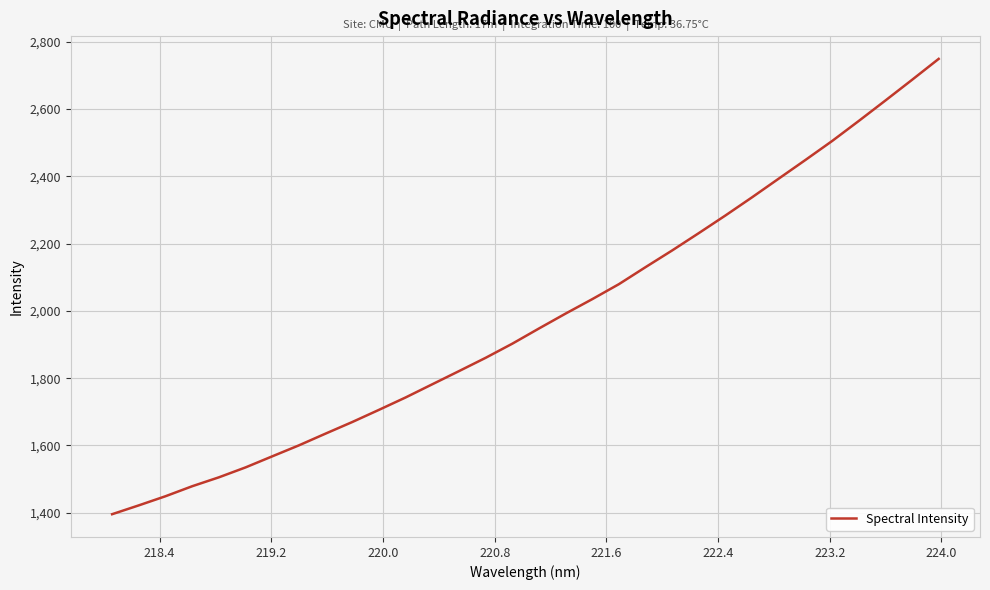

What is the smallest value displayed?

1395.6